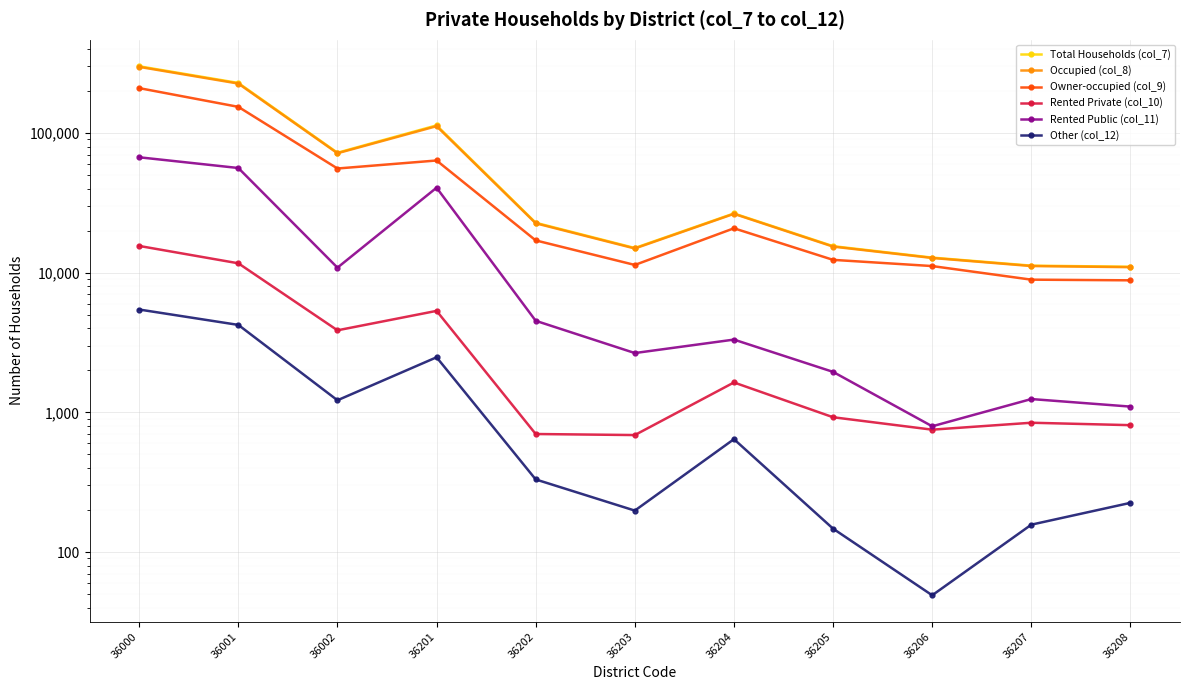

True or false: Total Households (col_7) and Rented Private (col_10) cross at least once.

False